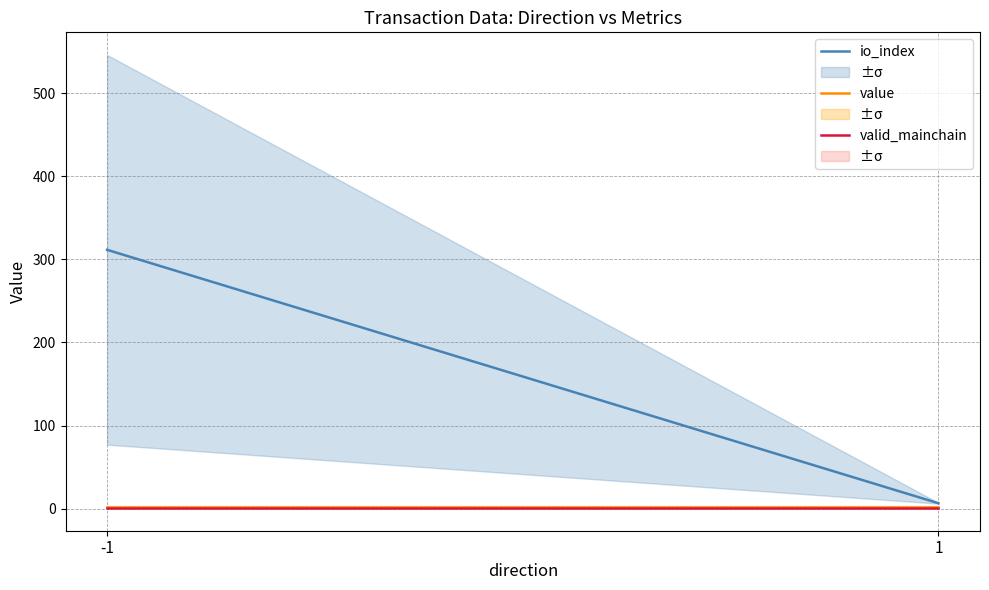

At -1, list the series in order from largest to smallest.

io_index, value, valid_mainchain